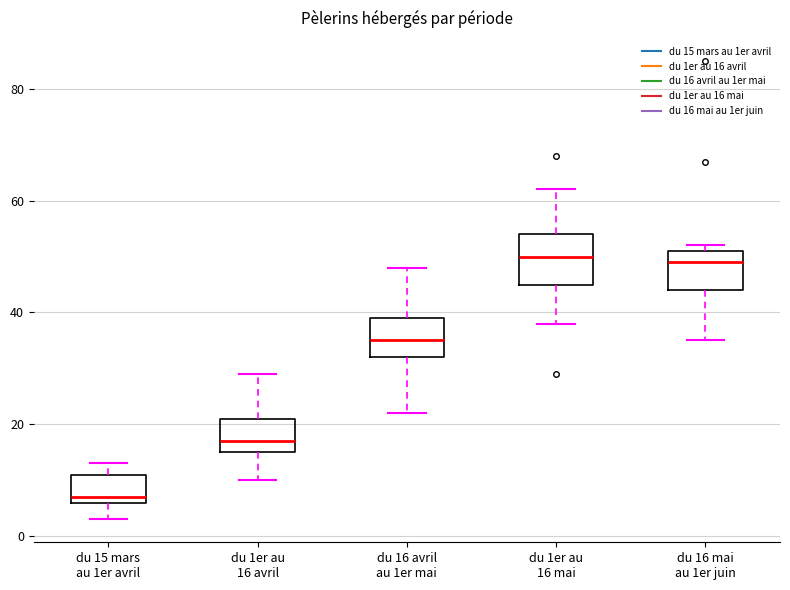

Reading left to right, transcribe this box plot: for each box, give where its median line is, the range the box spans, and where its two whiskers end, as read against the y-axis. The values are not printed on the chart, so give them approximately, as read against the axis.

du 15 mars au 1er avril: median 8, box 6 to 12, whiskers 4 to 14
du 1er au 16 avril: median 18, box 16 to 22, whiskers 10 to 30
du 16 avril au 1er mai: median 36, box 32 to 40, whiskers 22 to 48
du 1er au 16 mai: median 50, box 46 to 54, whiskers 38 to 62
du 16 mai au 1er juin: median 50, box 44 to 52, whiskers 36 to 52 (just above the box's upper edge)